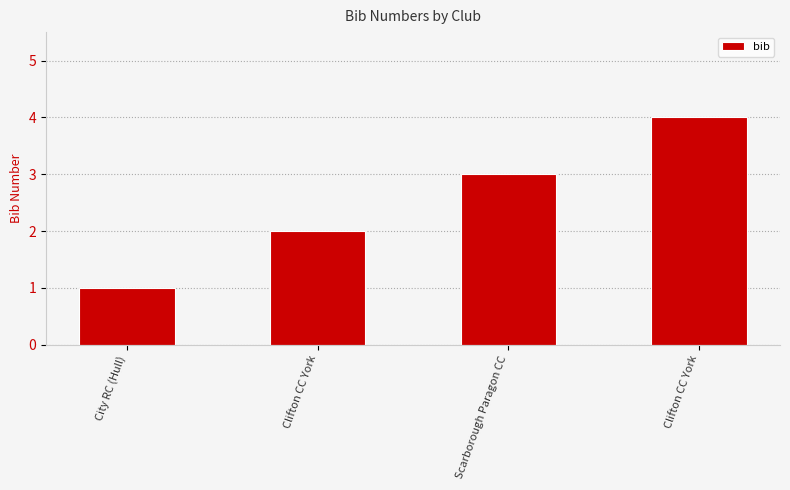

Which has a higher value, Clifton CC York or Scarborough Paragon CC?

Scarborough Paragon CC